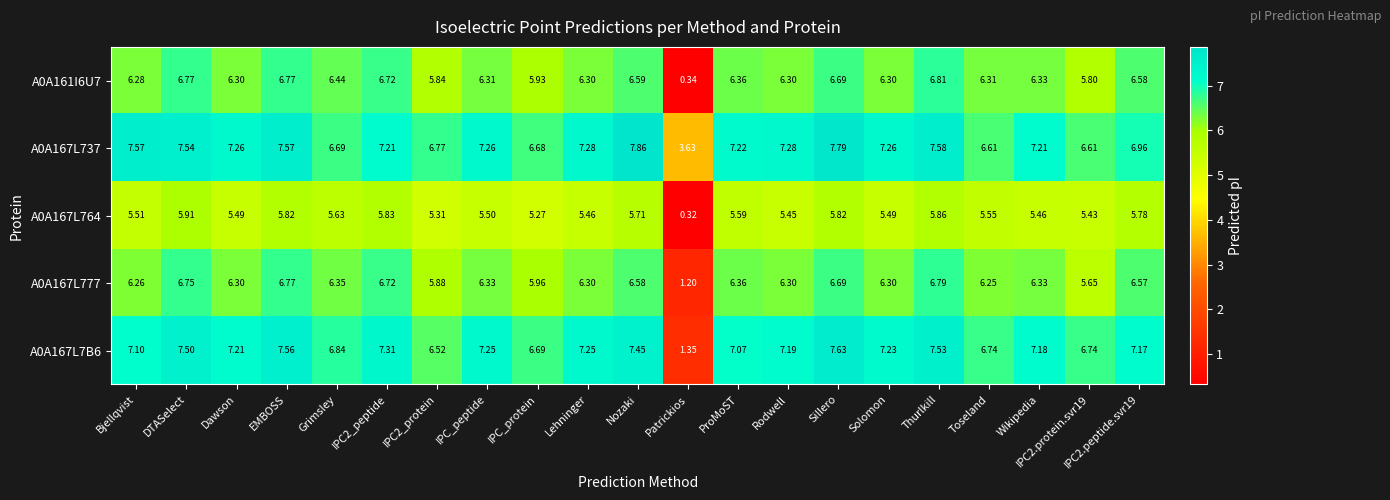

Is the value of A0A167L777 at Rodwell greater than the value of A0A161I6U7 at ProMoST?

No